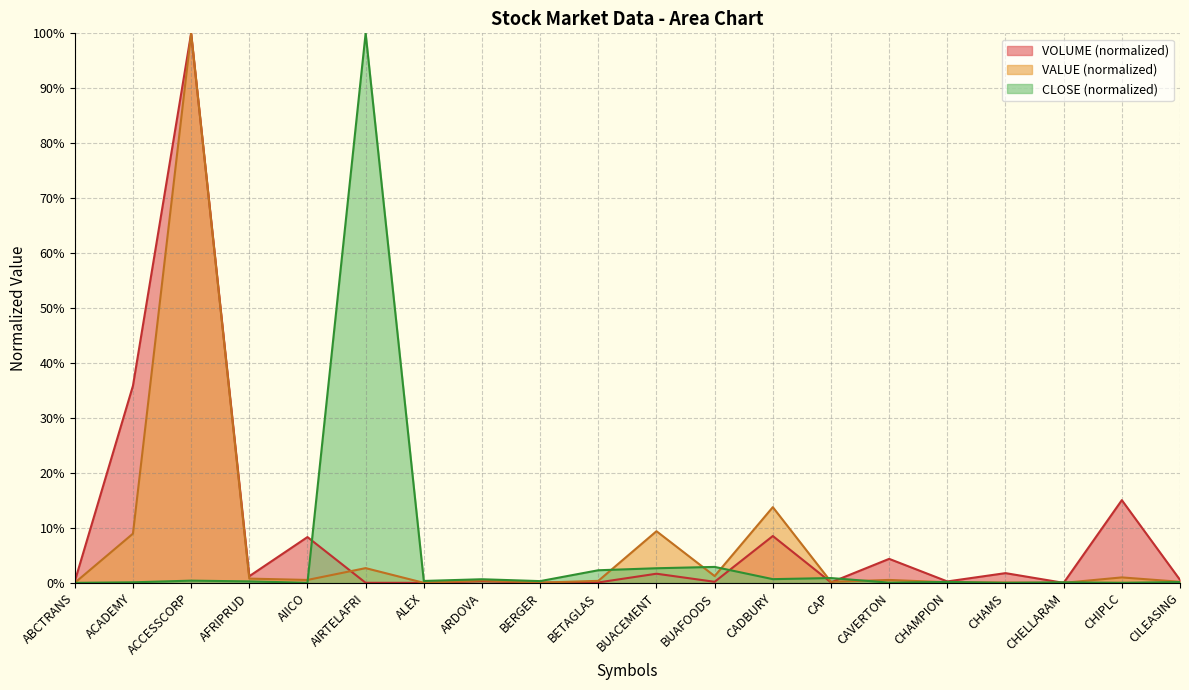

Is the value of VOLUME at BETAGLAS greater than the value of VALUE at ACCESSCORP?

No